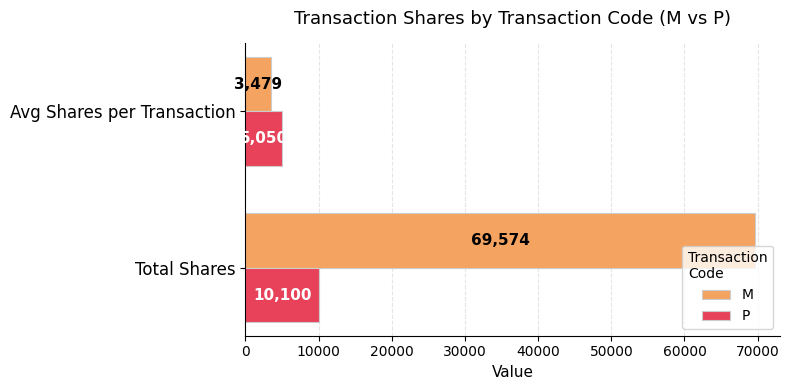

What value does the P series have at Avg Shares per Transaction?

5050